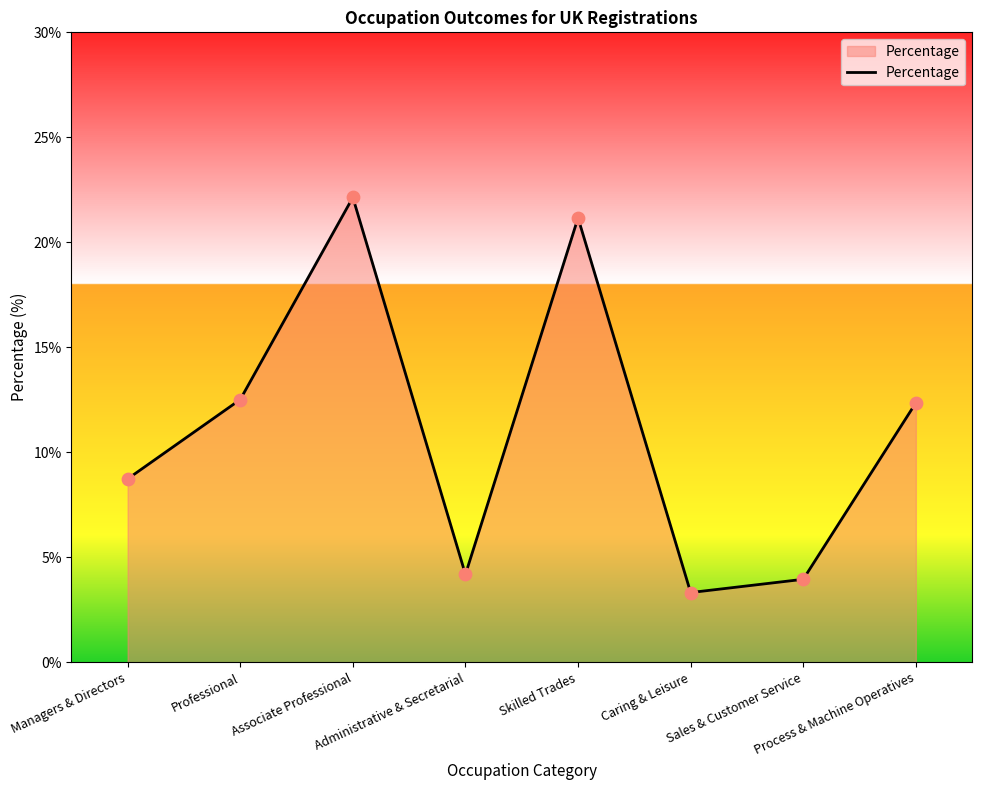

What is the change in value from Managers & Directors to Process & Machine Operatives?

+3.6